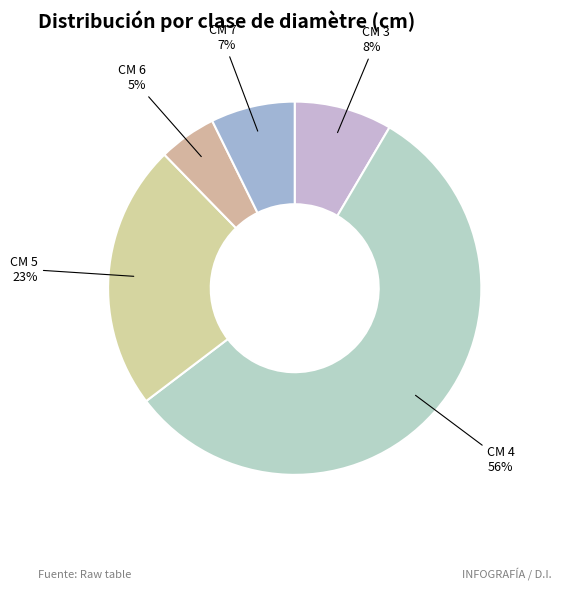

Between CM 6 and CM 3, which is larger?

CM 3